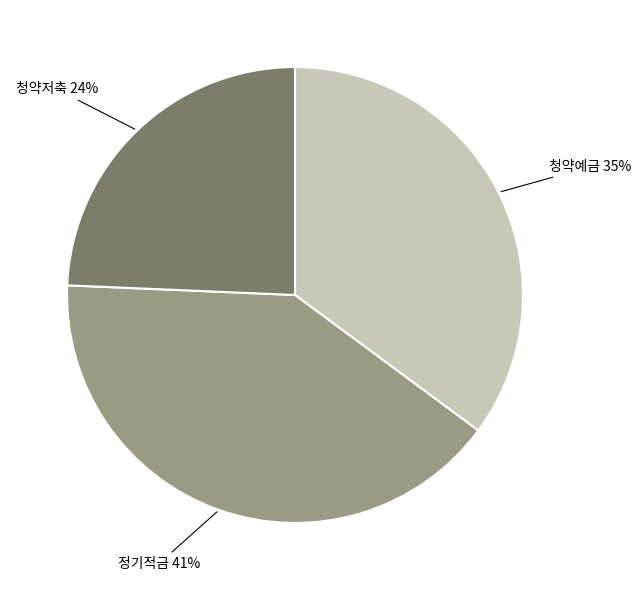

How many segments does this pie chart have?

3